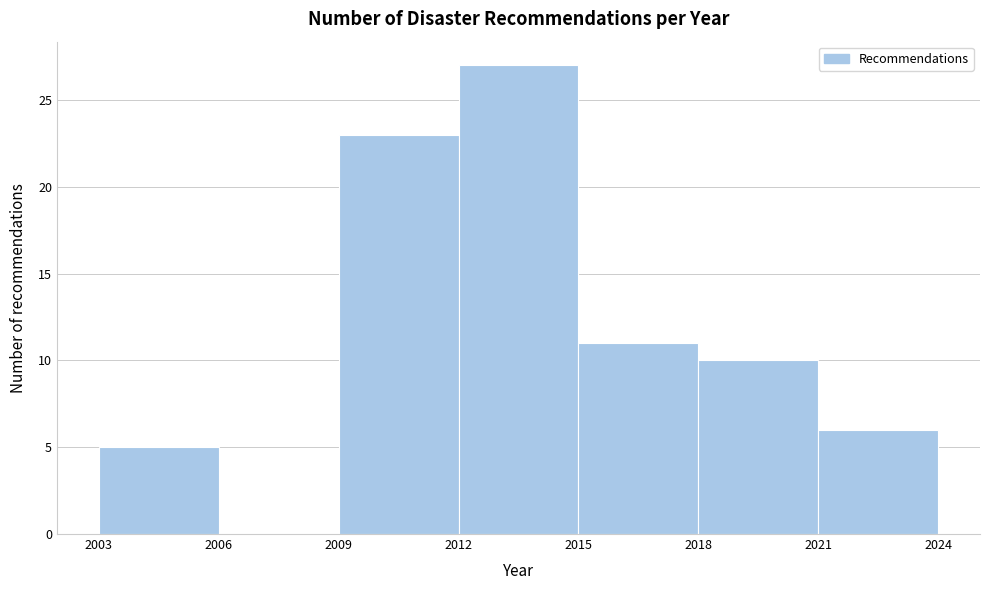

Reading left to right, transcribe this chart: for each bar, give the range it covers on the x-axis and its height. The values are not printed on the chart, so give them approximately, as read against the axis.

2003 to 2006: 5
2006 to 2009: 0
2009 to 2012: 23
2012 to 2015: 27
2015 to 2018: 11
2018 to 2021: 10
2021 to 2024: 6